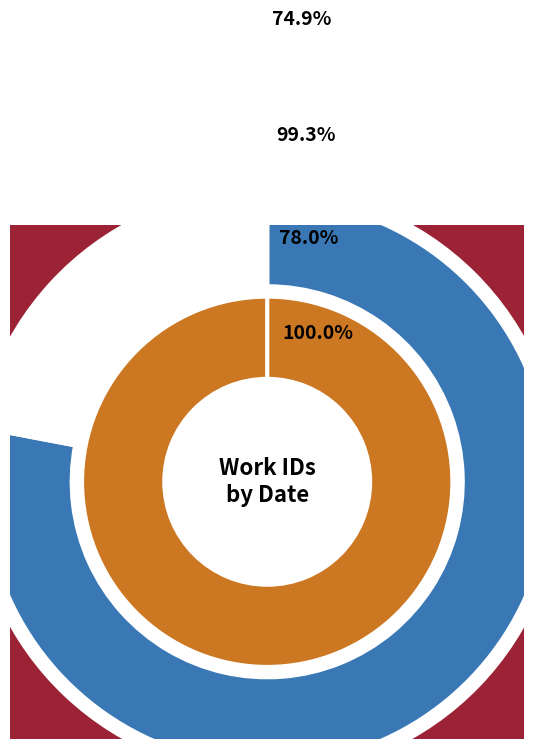

How many slices are in this pie chart?

6